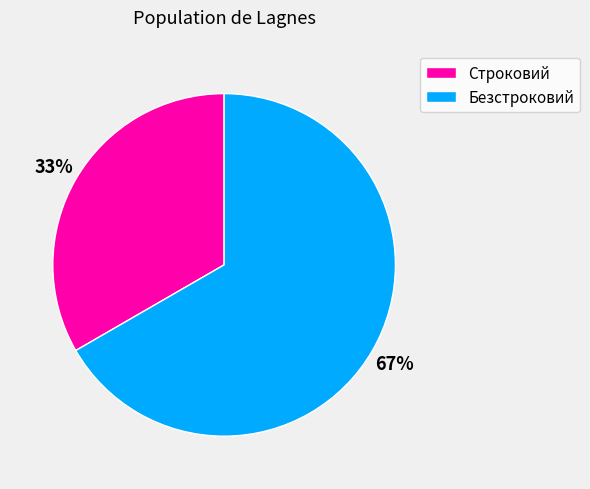

To the nearest percent, what percentage of the pie is Строковий?

33%